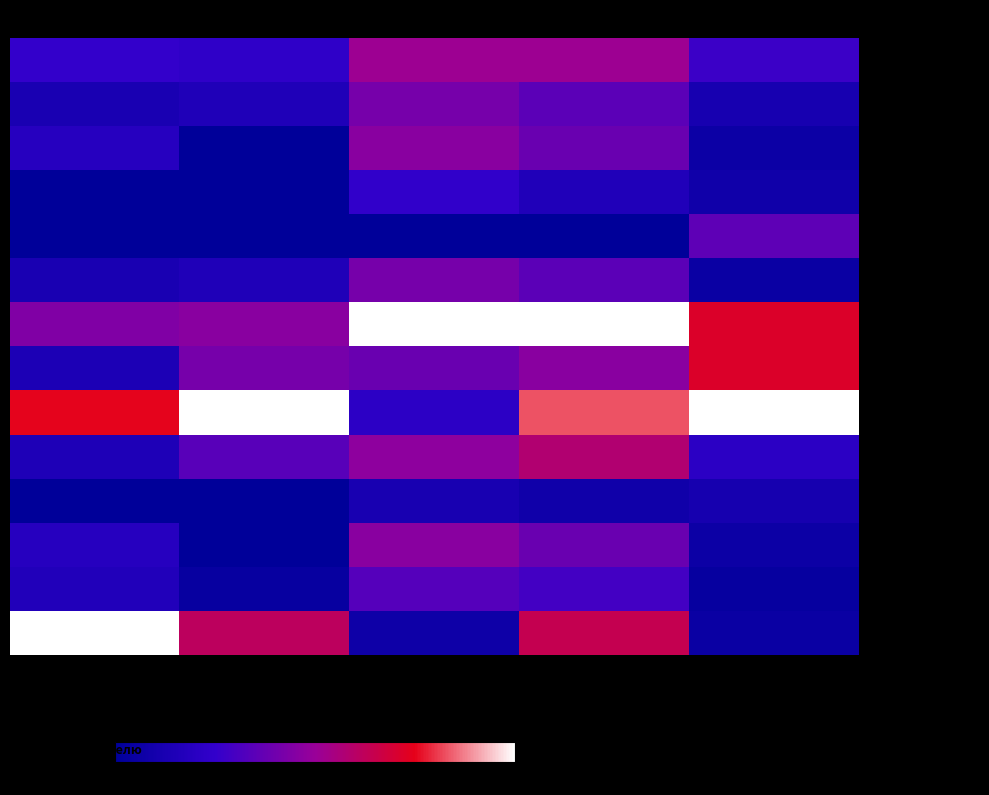

What is the spread (max minus min) of values at Углеводы?

100.0